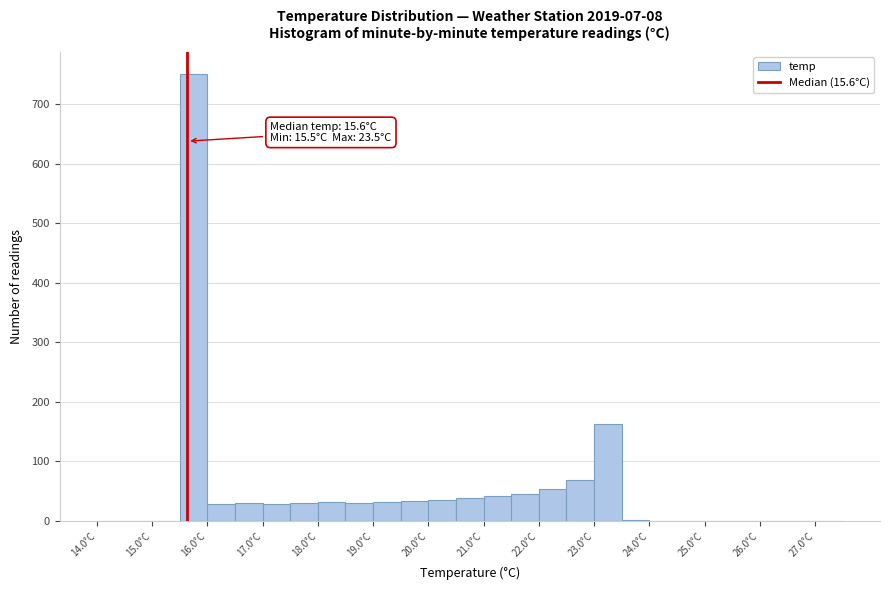

Which range on the x-axis has the tallest bar?

15.5 to 16.0